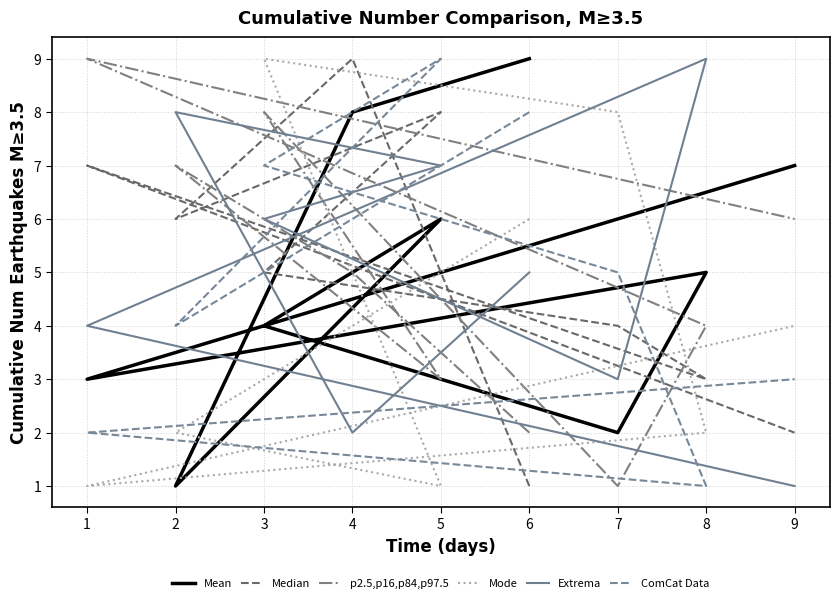

Which series has the largest total across all categories?

Mean